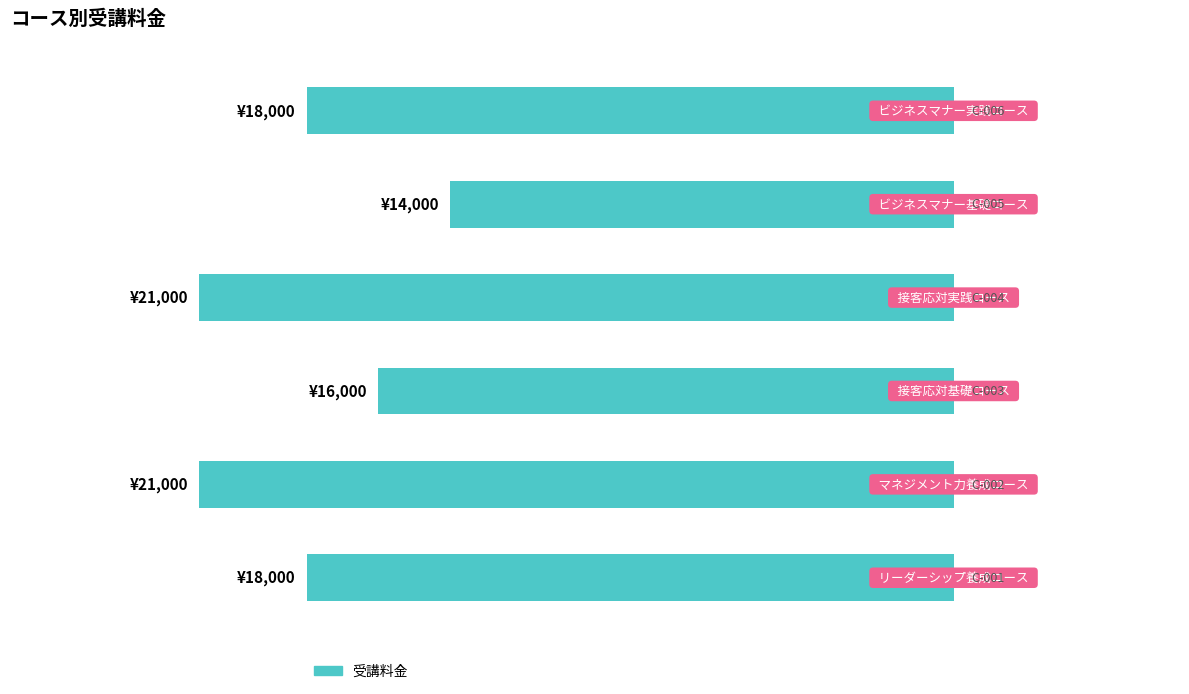

Are the bars horizontal?

Yes